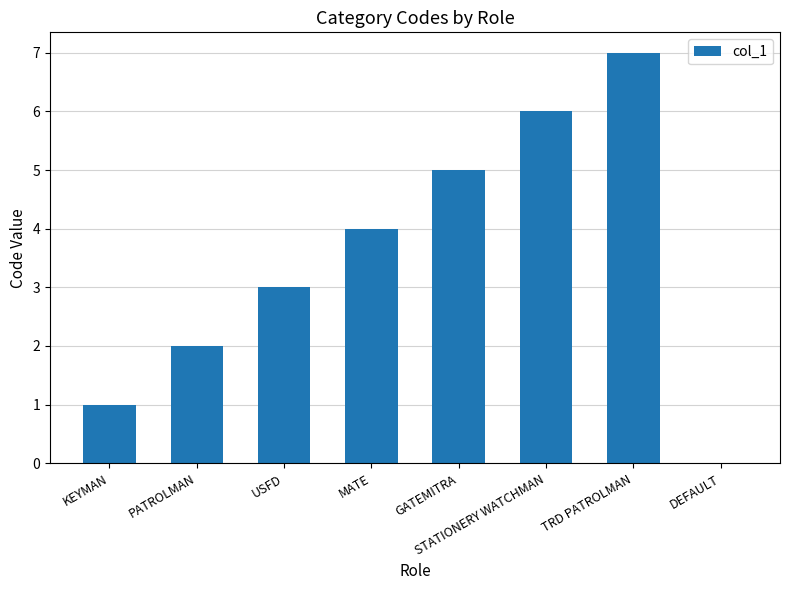

Where is the data nearest to the value 3?

USFD